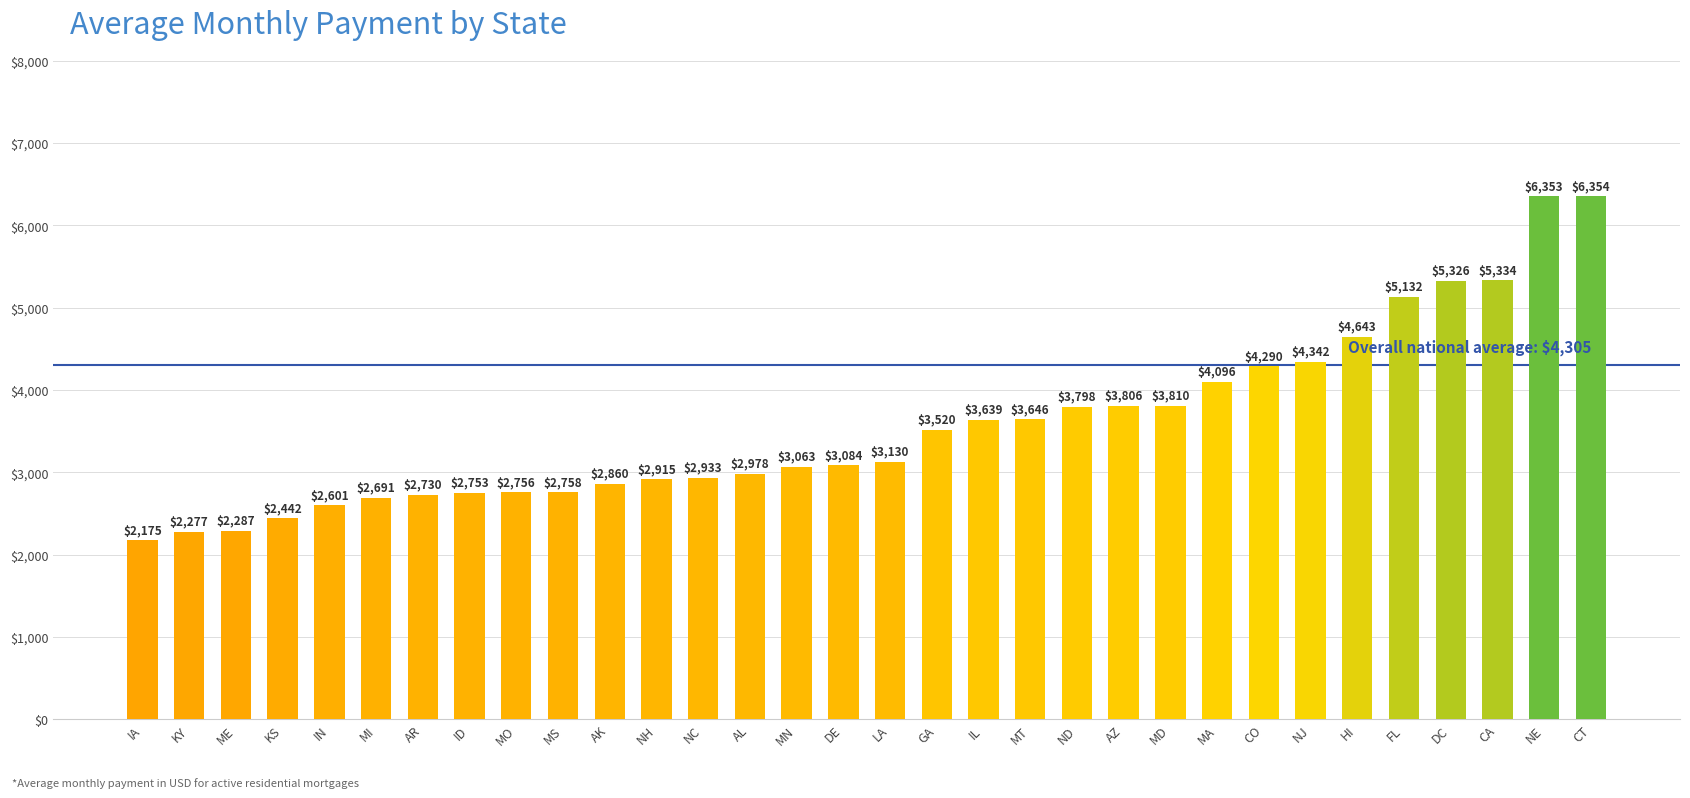

What is the smallest value displayed?

2175